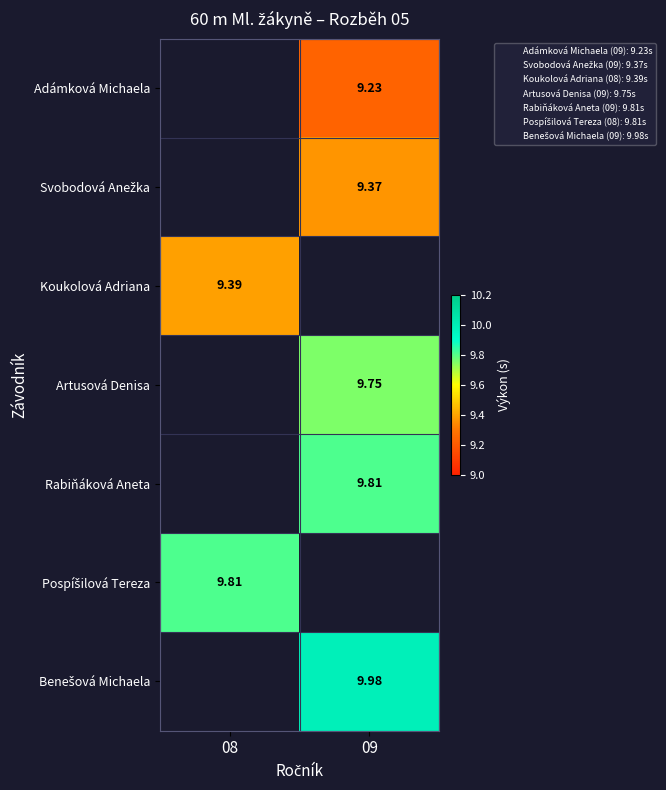

The value of Benešová Michaela at 09 is 10.0. True or false?

True